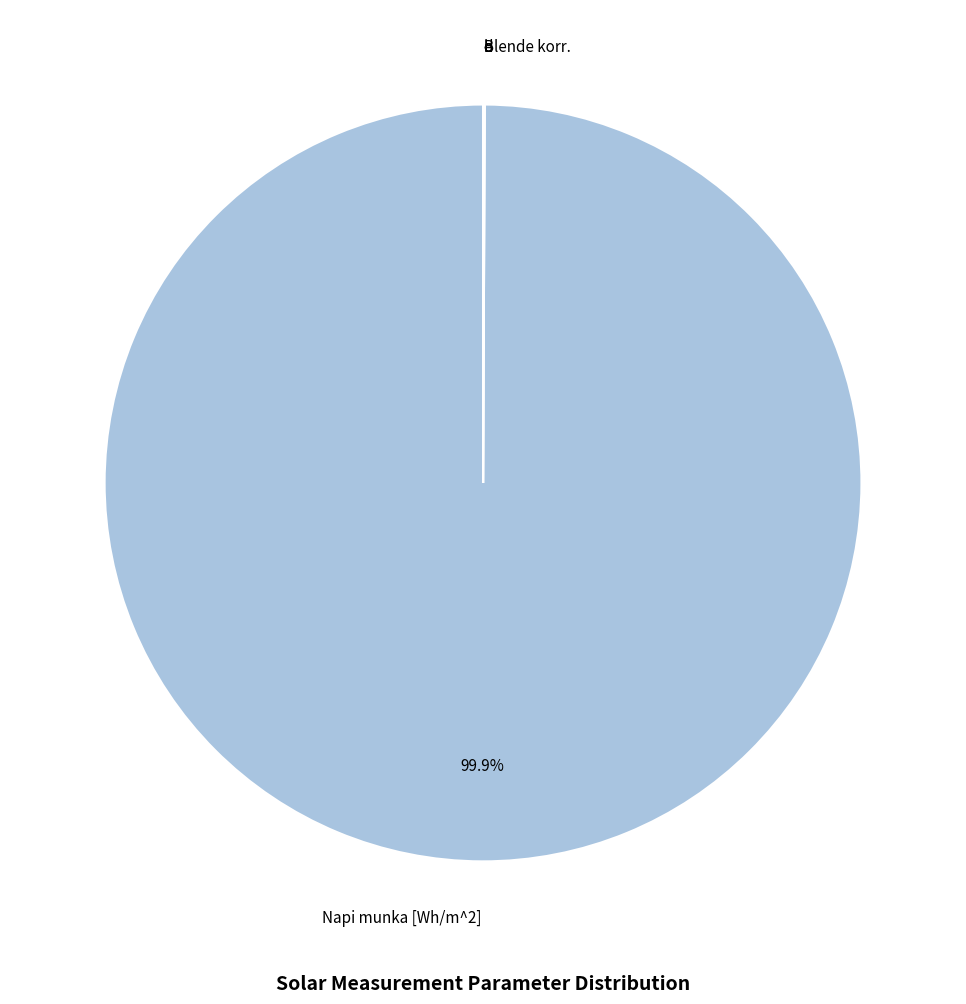

Is there a majority slice in this chart?

Yes